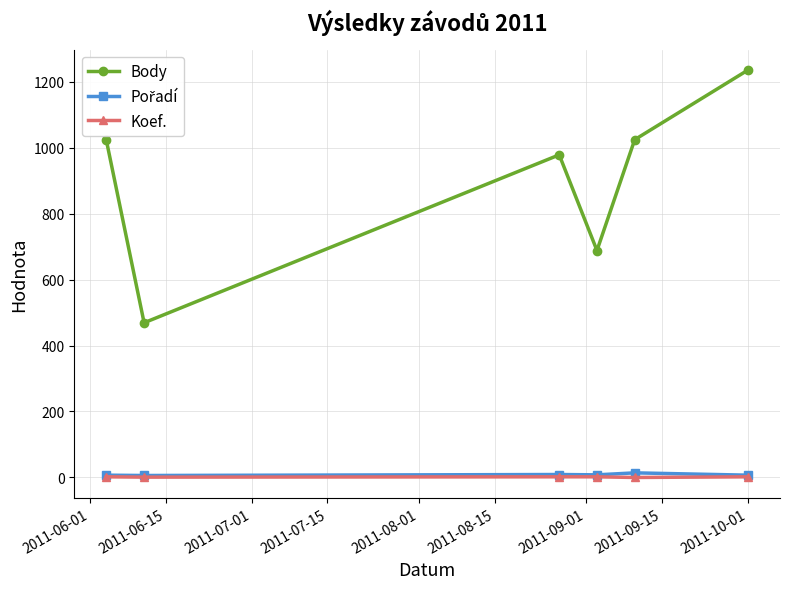

True or false: Koef. and Body cross at least once.

False